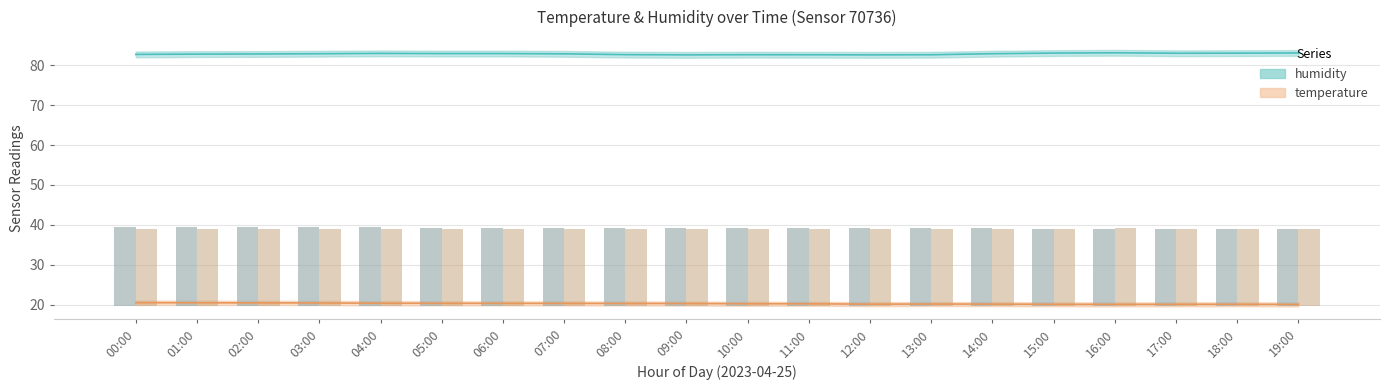

What are all the series names shown in the legend?

temperature, humidity